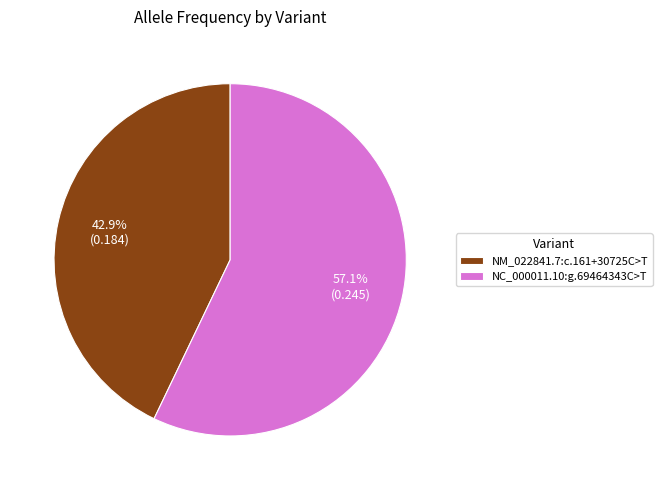

True or false: NM_022841.7:c.161+30725C>T accounts for 43% of the total.

True